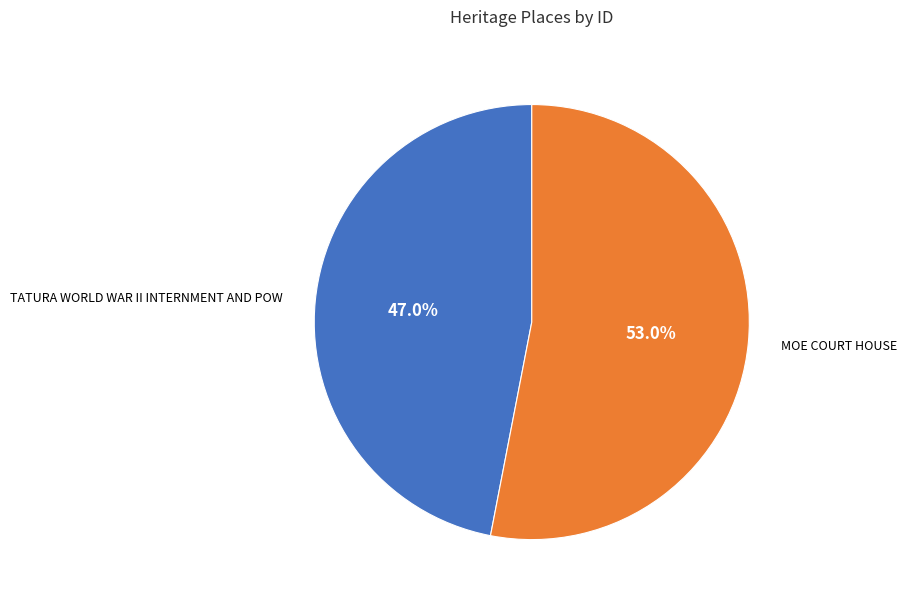

What is the ratio of the value at TATURA WORLD WAR II INTERNMENT AND POW to the value at MOE COURT HOUSE?

0.9